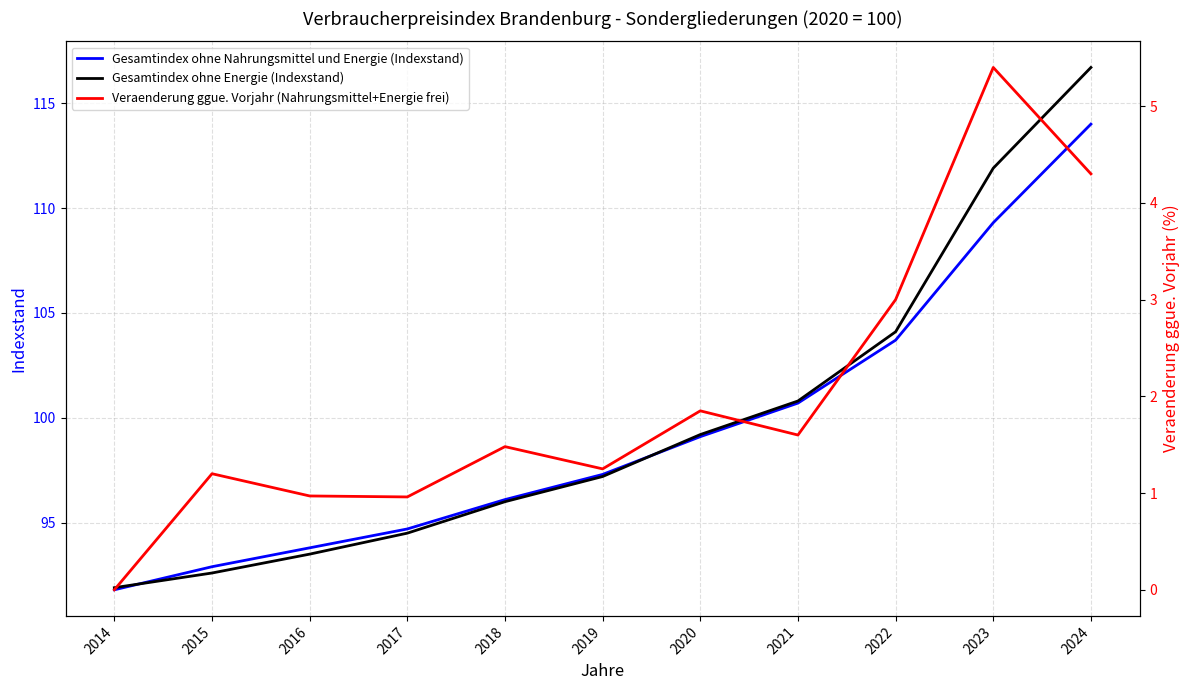

True or false: Gesamtindex ohne Energie (Indexstand) has a value of 91.9 at 2014.

True